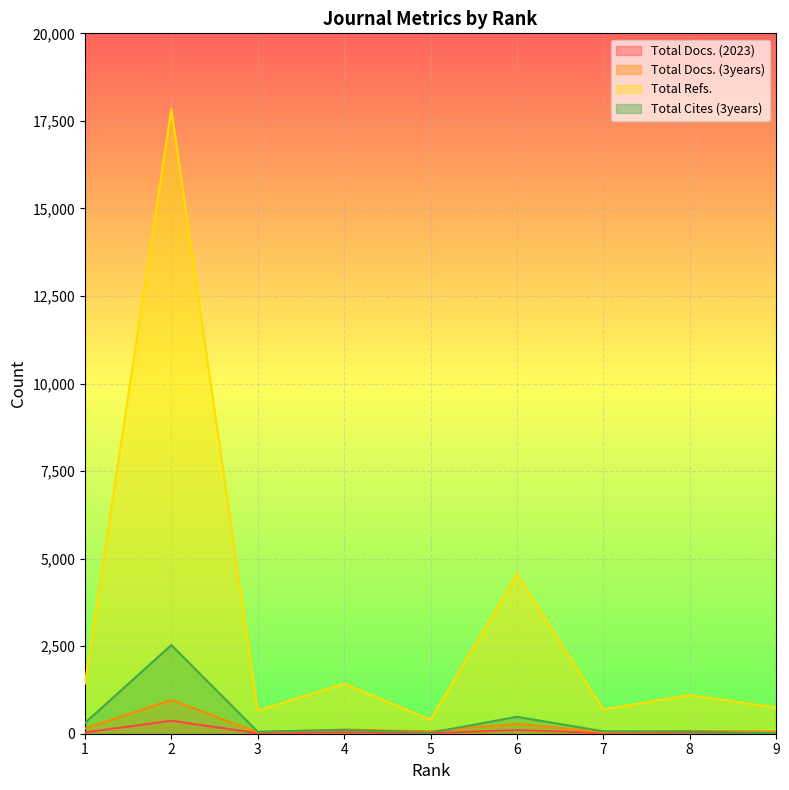

Reading left to right, extract all data points from this chart.

Total Docs. (2023): 37	371	16	43	18	106	20	42	21
Total Docs. (3years): 148	963	42	119	70	281	45	81	60
Total Refs.: 1435	17839	662	1428	399	4550	692	1101	750
Total Cites (3years): 307	2532	56	111	29	483	70	62	9